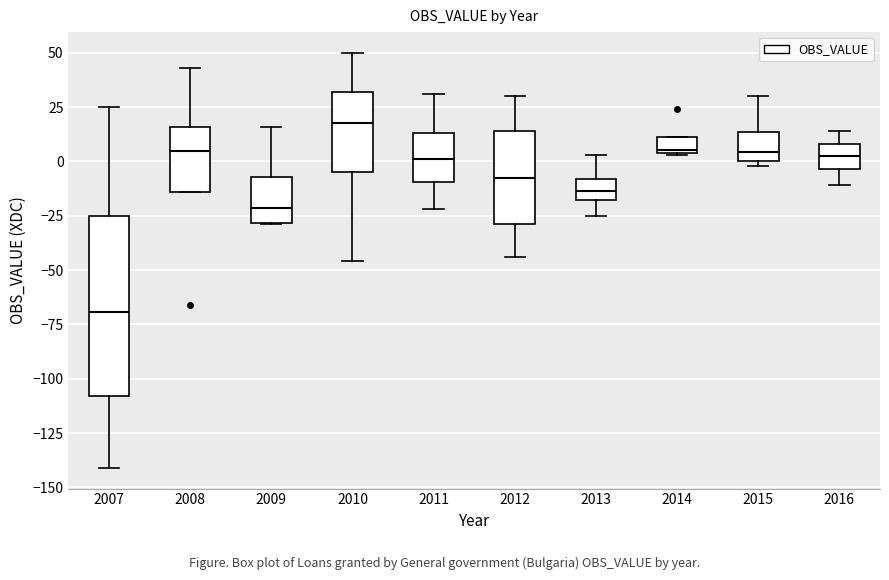

Reading left to right, transcribe this box plot: for each box, give where its median line is, the range the box spans, and where its two whiskers end, as read against the y-axis. The values are not printed on the chart, so give them approximately, as read against the axis.

2007: median -70, box -110 to -25, whiskers -140 to 25
2008: median 5, box -15 to 15, whiskers -15 to 45
2009: median -20, box -30 to -5, whiskers -30 to 15
2010: median 20, box -5 to 30, whiskers -45 to 50
2011: median 0, box -10 to 15, whiskers -20 to 30
2012: median -5, box -30 to 15, whiskers -45 to 30
2013: median -15 (inside the box), box -15 to -10, whiskers -25 to 5
2014: median 5 (just above the box's lower edge), box 5 to 10, whiskers 5 to 10
2015: median 5, box 0 to 15, whiskers 0 (just below the box's lower edge) to 30
2016: median 5, box -5 to 10, whiskers -10 to 15